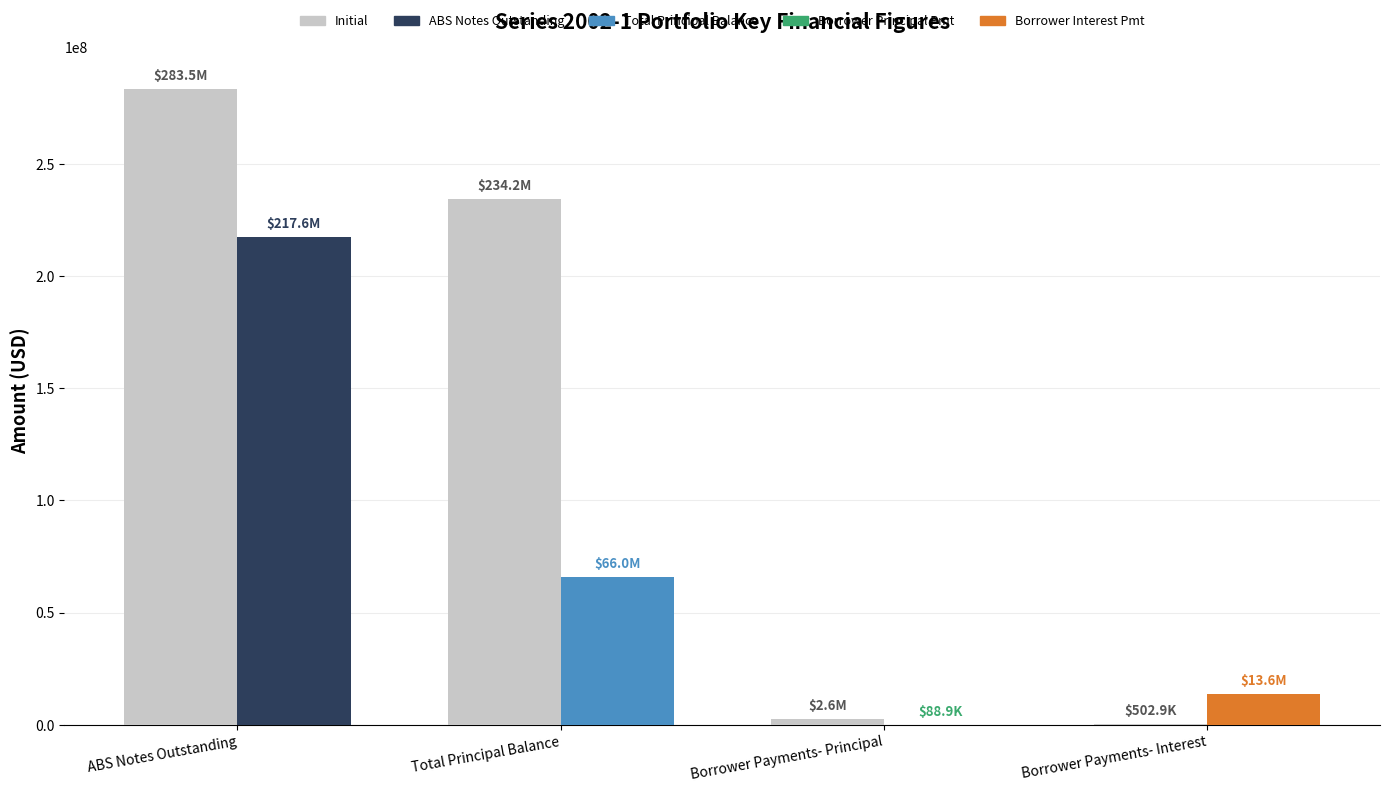

The chart shows a value of 502922.1 at Borrower Payments- Interest. True or false?

True